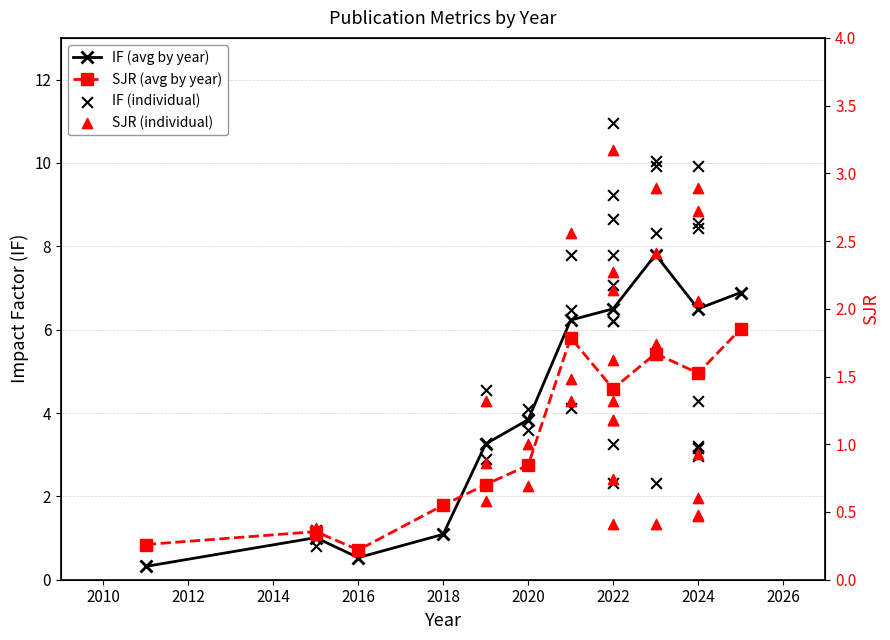

At which category is the sum across all series the highest?

2022